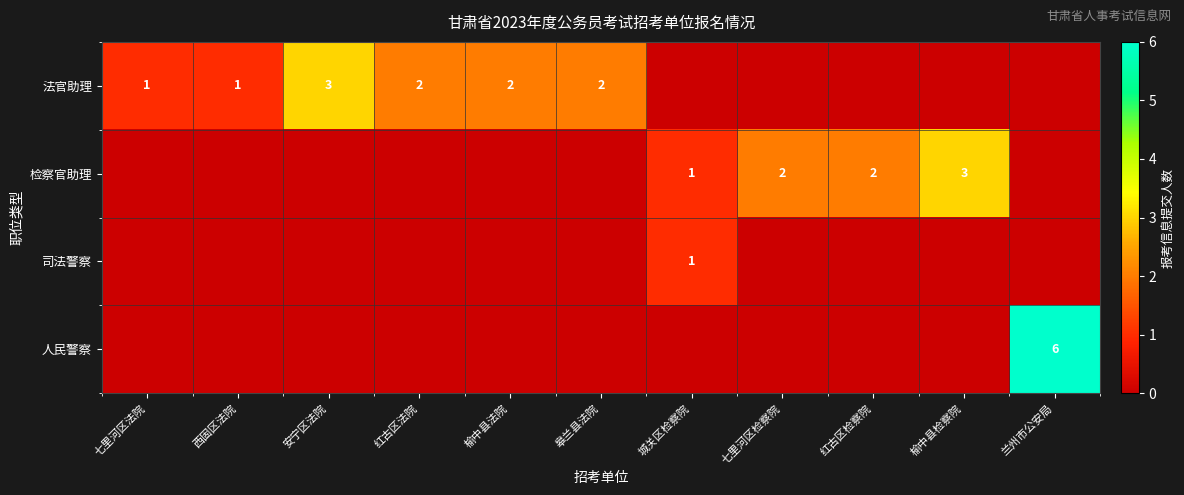

Is it true that 法官助理 equals 5 at 安宁区法院?

False